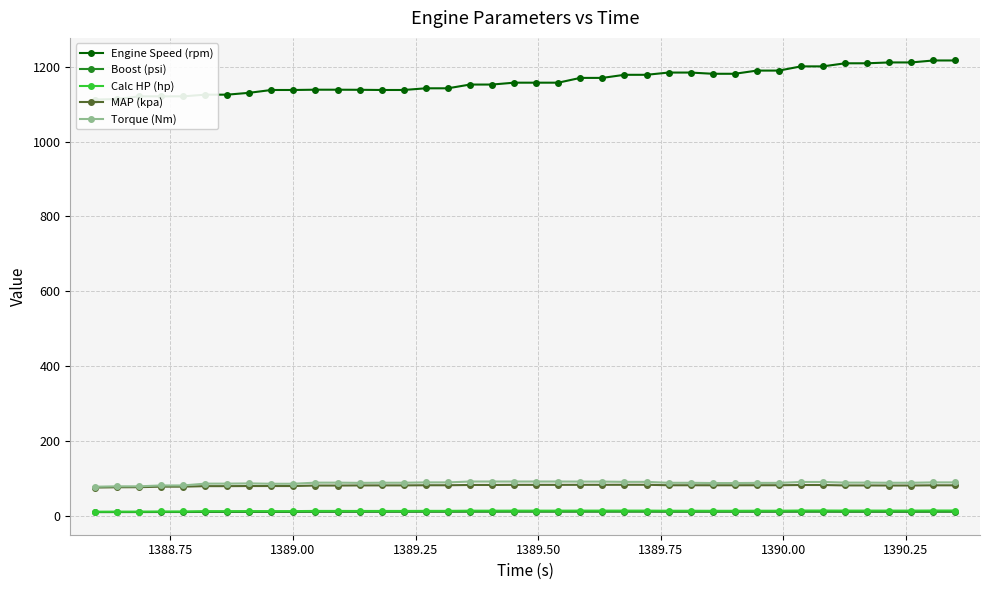

True or false: MAP (kpa) and Calc HP (hp) intersect in this chart.

False